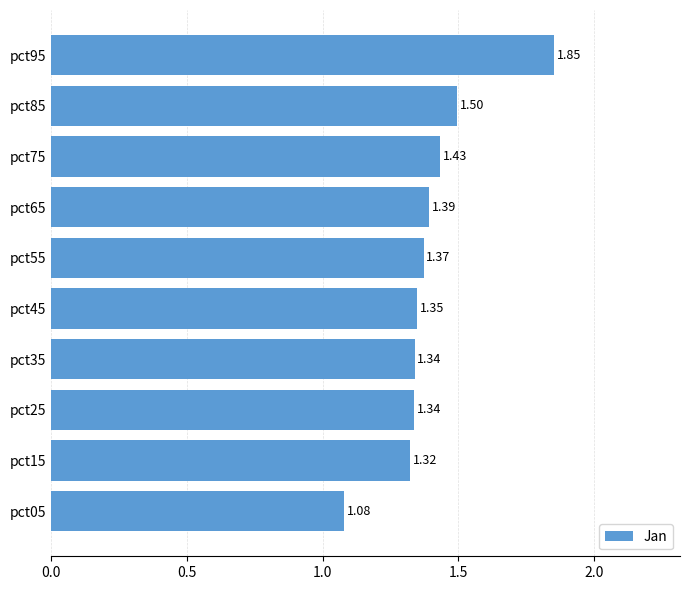

What is the difference between the maximum and minimum values?

0.8